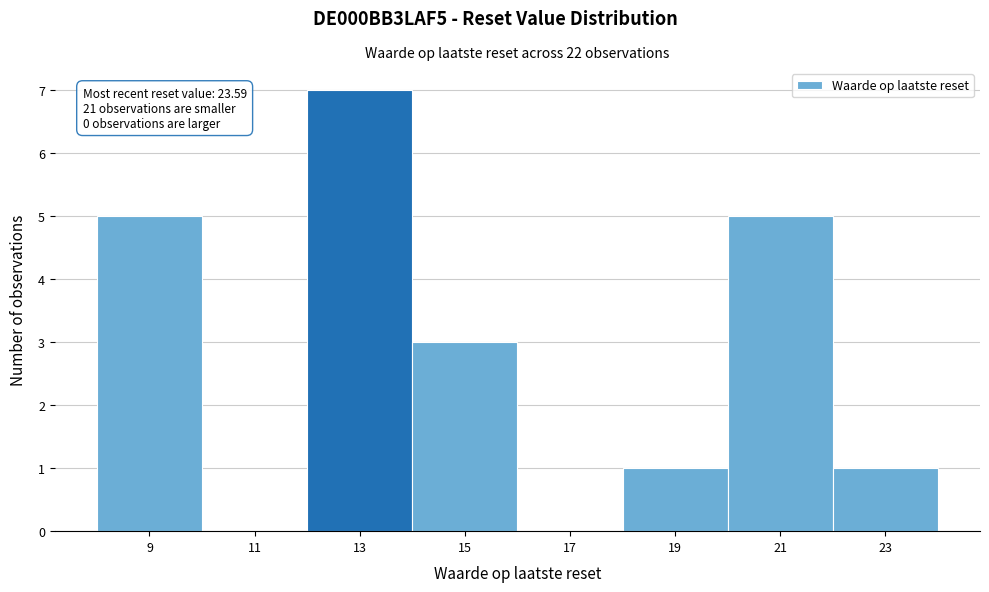

Reading left to right, transcribe all the data shown in this chart.

9=5	11=0	13=7	15=3	17=0	19=1	21=5	23=1